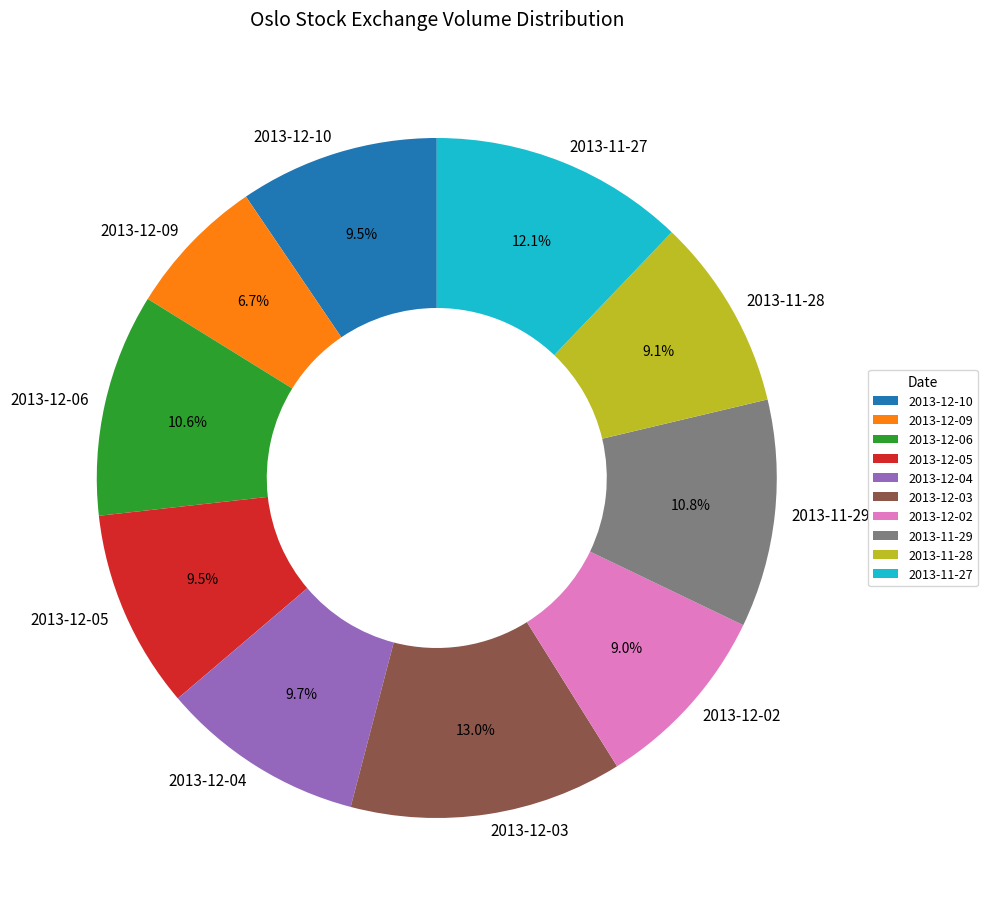

What is the largest slice in the pie chart?

2013-12-03